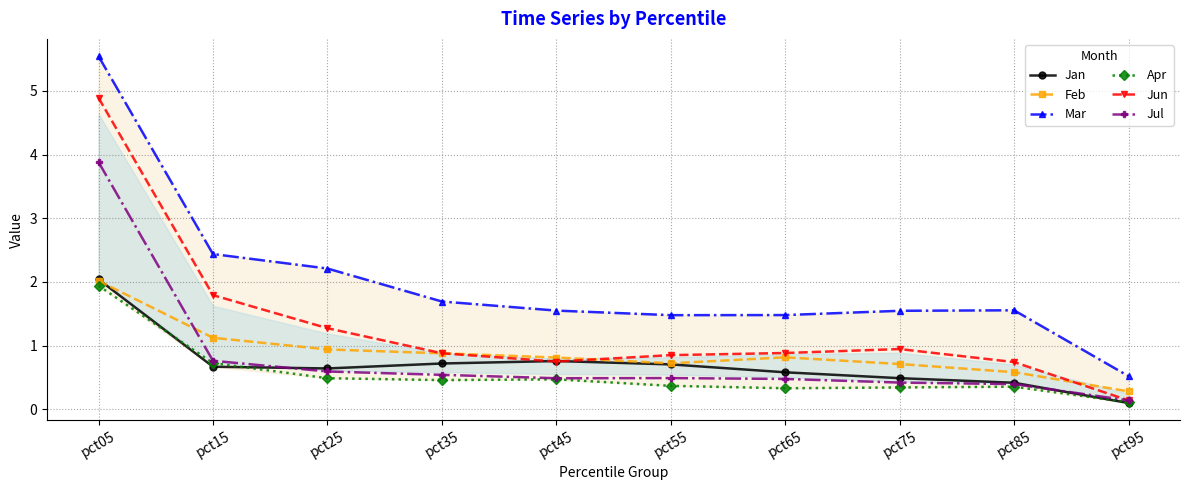

What is the maximum value for Jul?

3.9